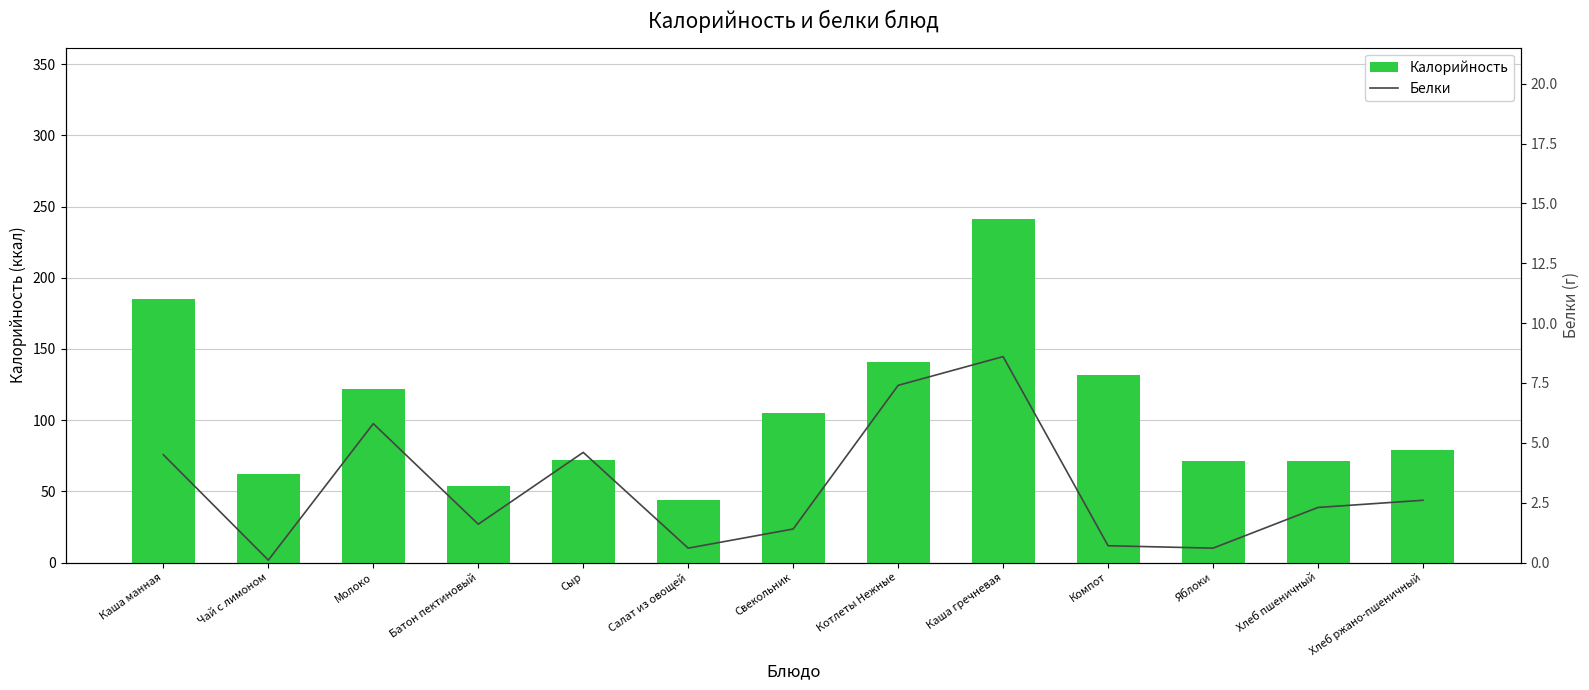

What is the label of the 5th bar from the right?

Каша гречневая